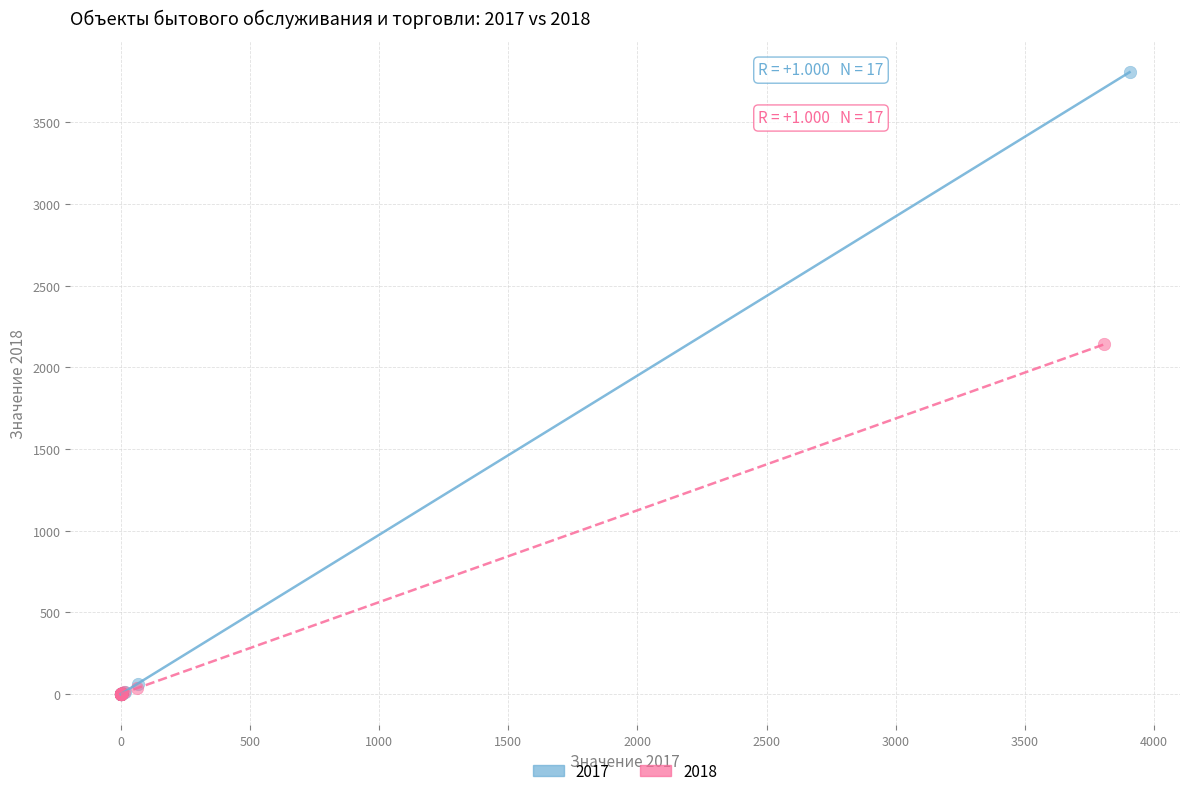

Which series has the widest spread of Y values?

2017